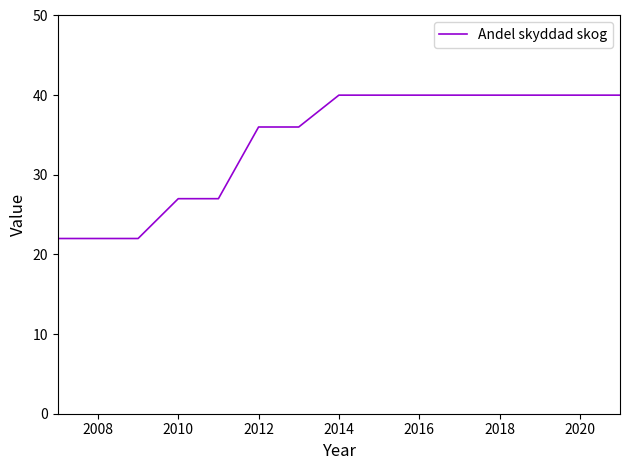

What is the difference between the maximum and minimum values?

18